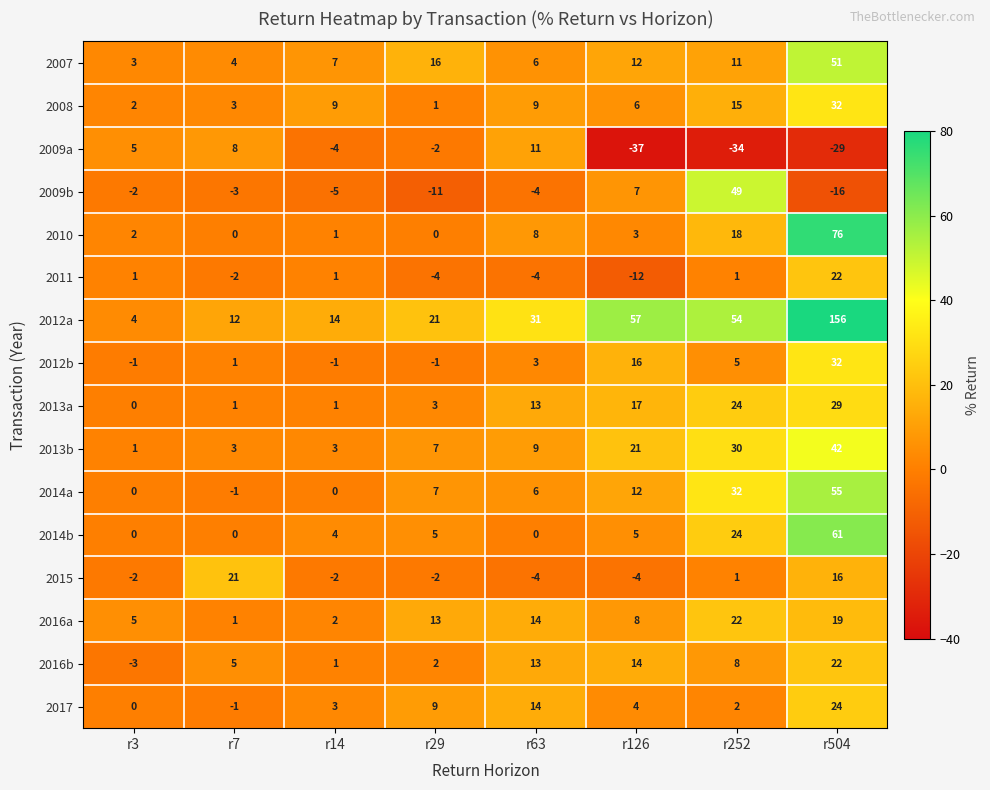

The value of 2009b at r504 is -16. True or false?

True